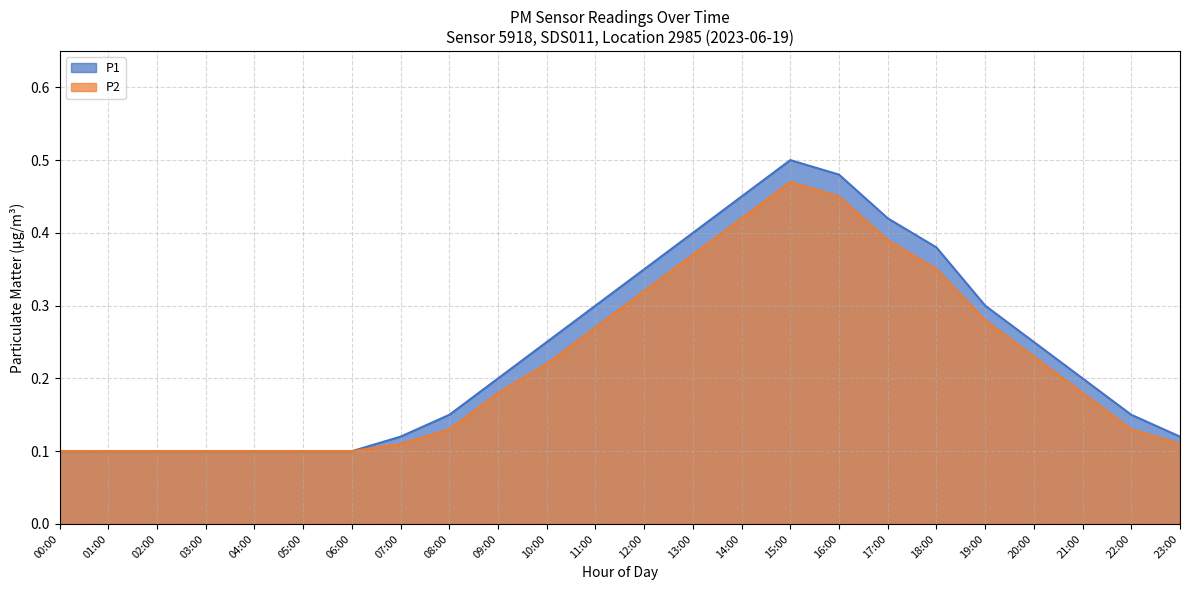

What is the maximum value for P2?

0.5